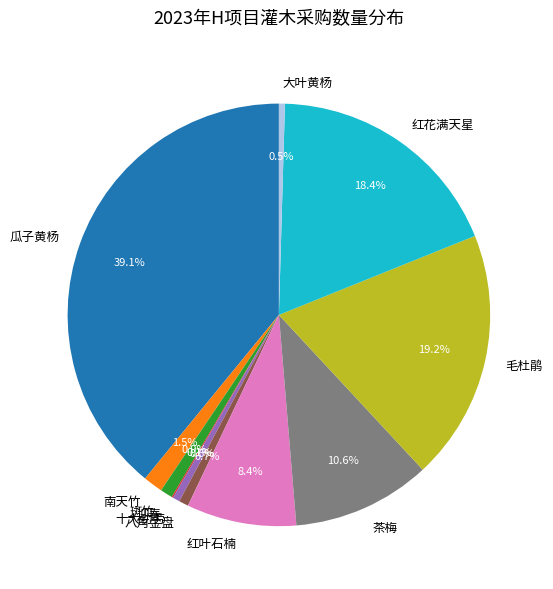

Which category has the biggest portion of the pie?

瓜子黄杨